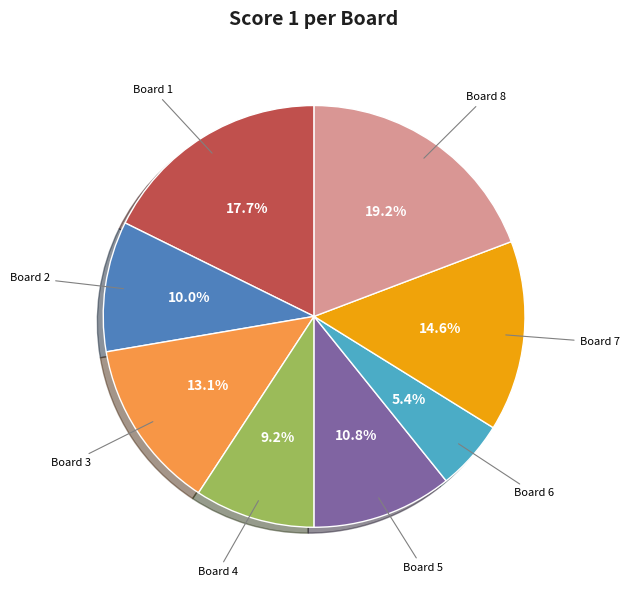

Does any single category account for the majority?

No